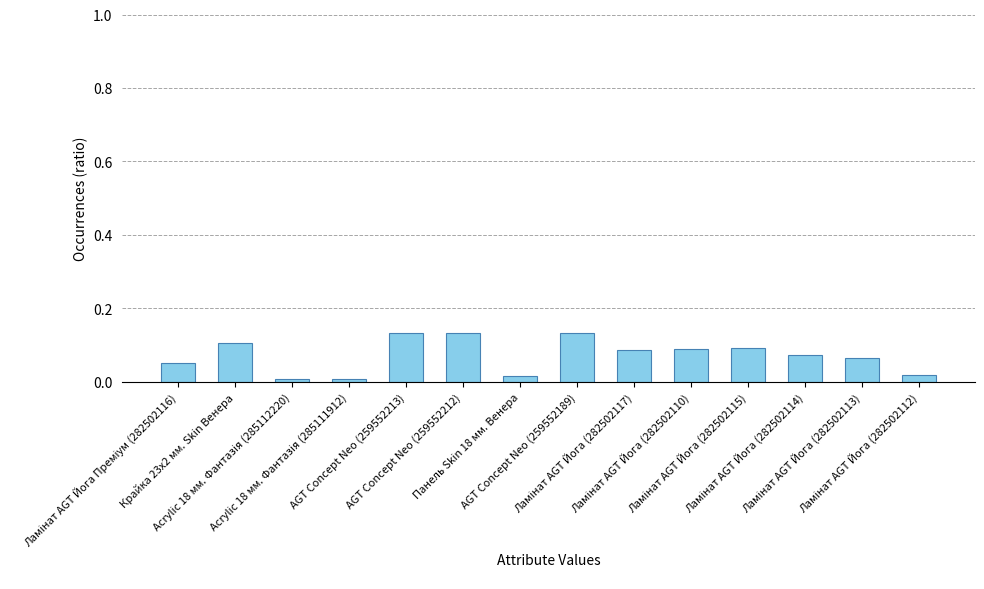

What is the sum of all values?

1.0